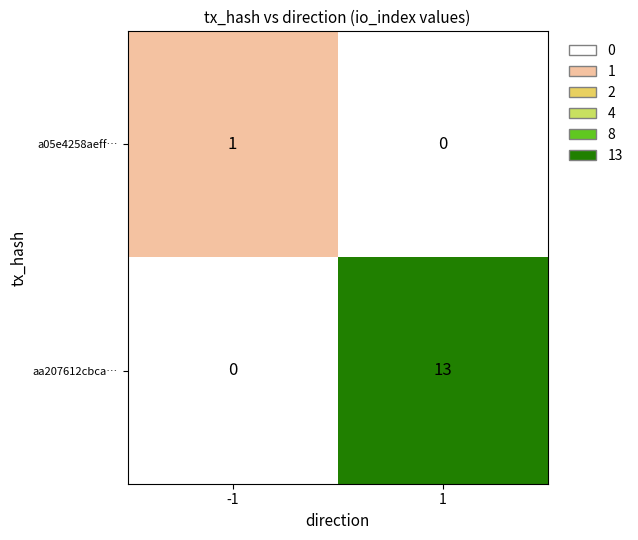

Which series has the largest range (max minus min)?

aa207612cbca…